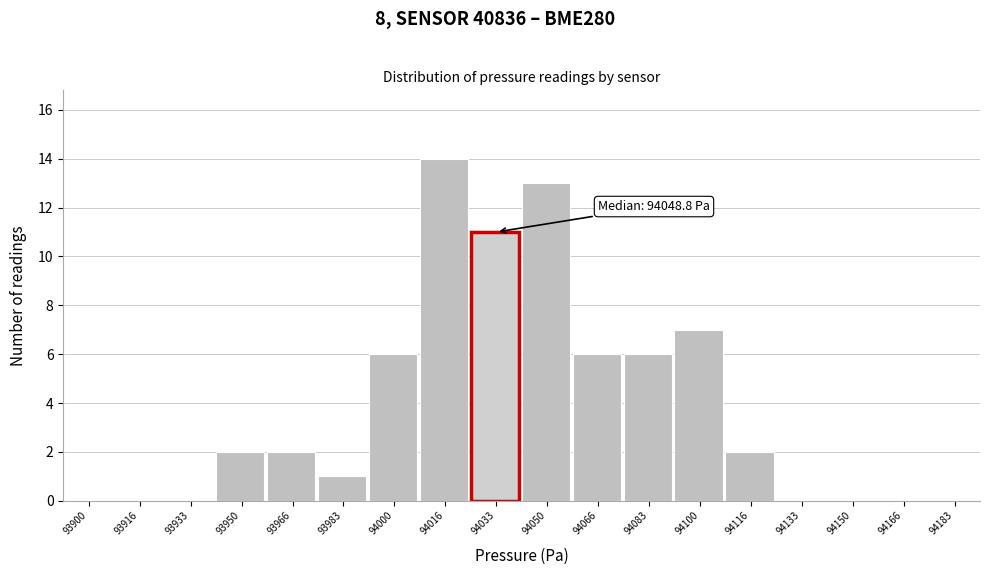

Reading left to right, extract all data points from this chart.

93900=0	93916=0	93933=0	93950=2	93966=2	93983=1	94000=6	94016=14	94033=11	94050=13	94066=6	94083=6	94100=7	94116=2	94133=0	94150=0	94166=0	94183=0